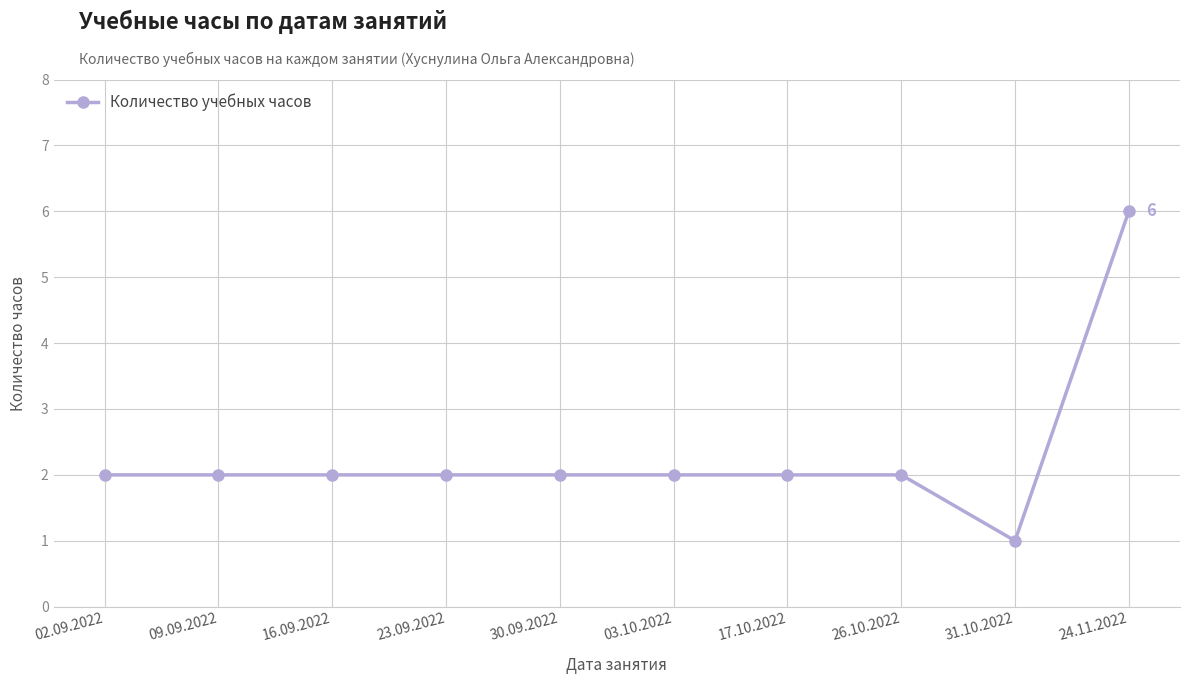

At which category does the chart reach its minimum across all series?

31.10.2022